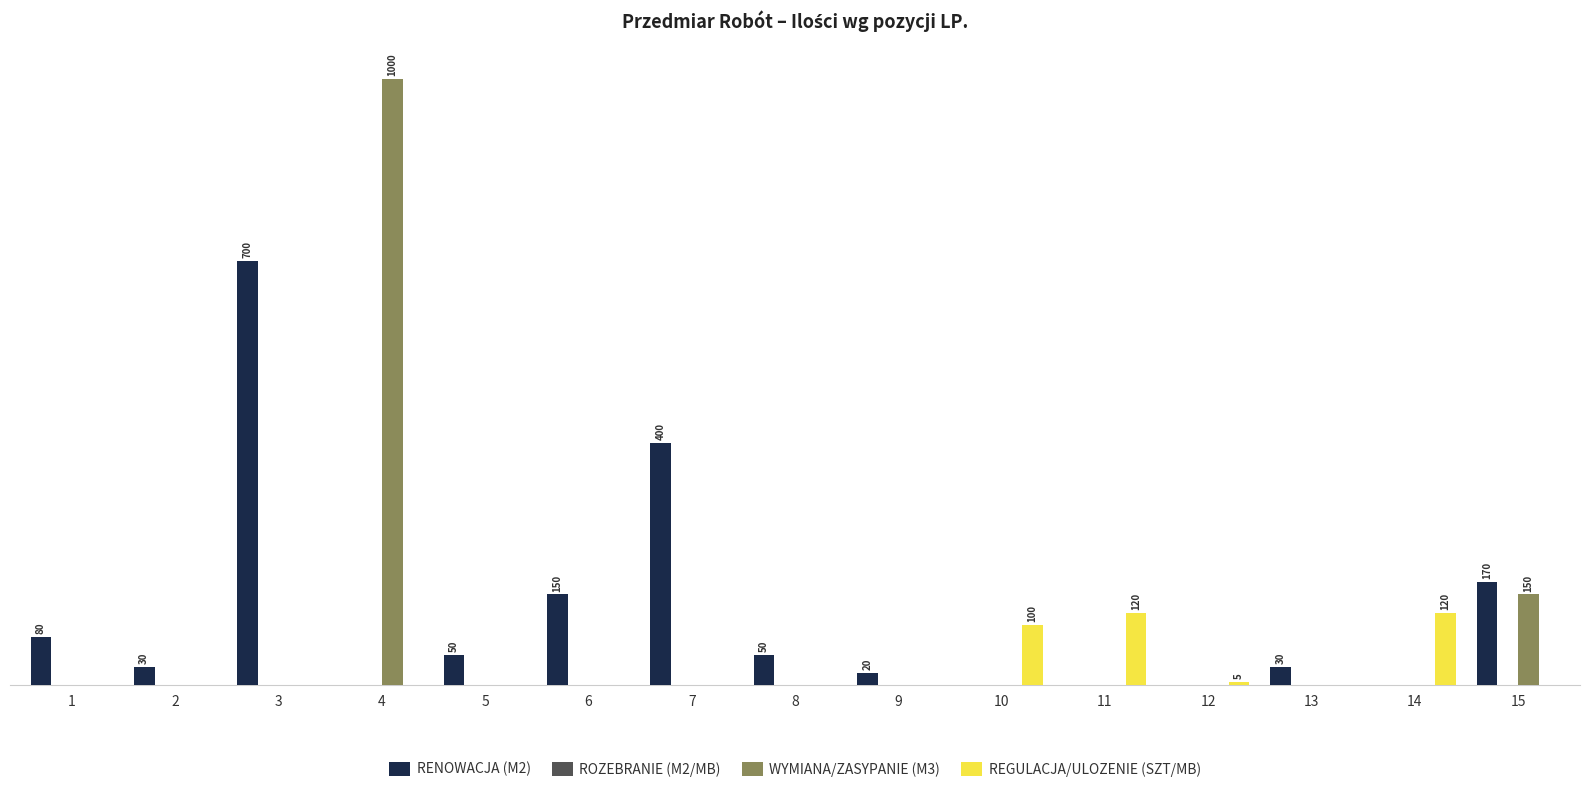

At which category is the sum across all series the highest?

4